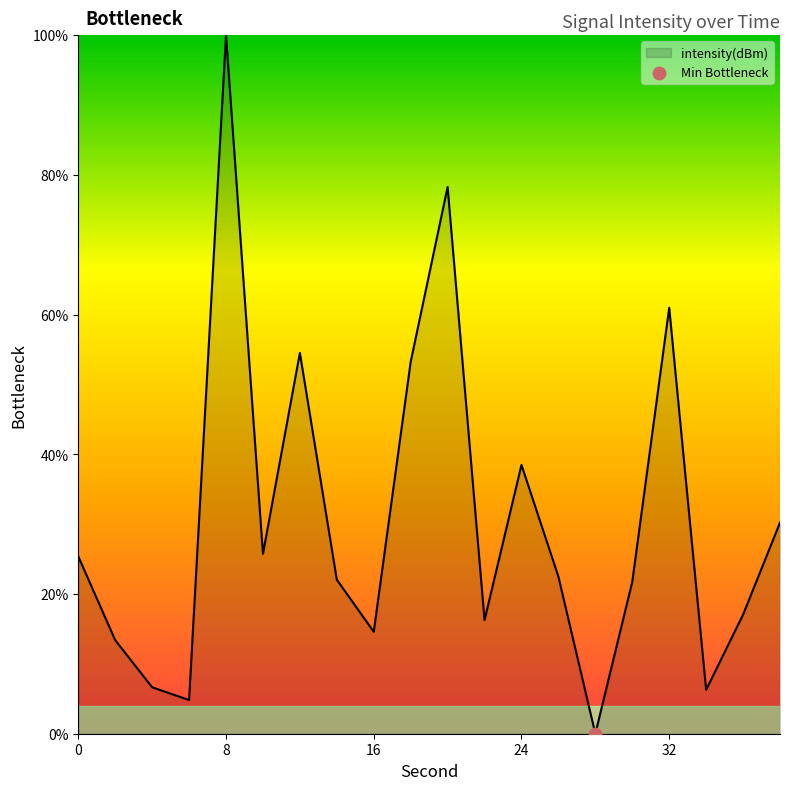

What is the greatest value displayed?

100.0